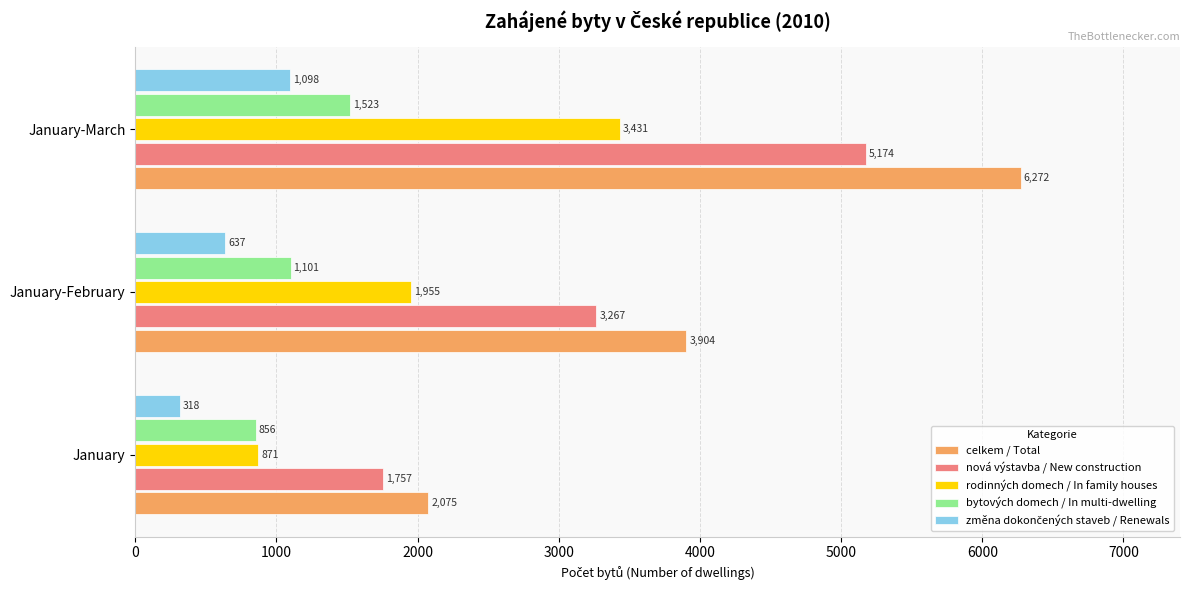

How many bytových domech / In multi-dwelling values are between 856 and 1523?

3